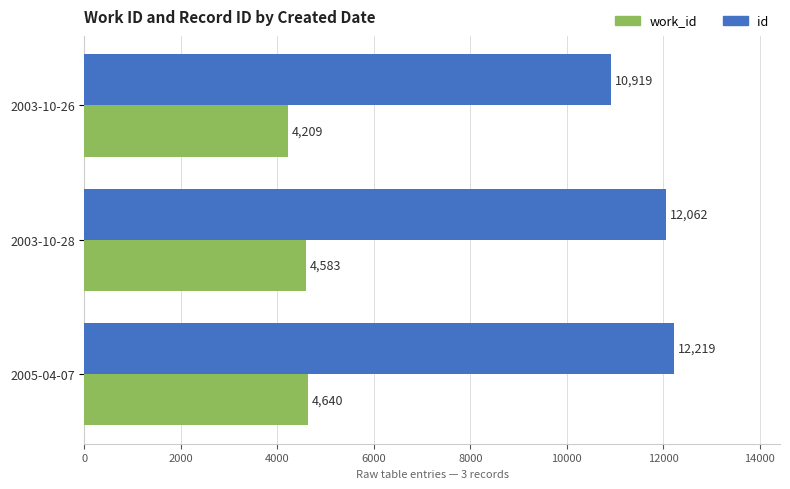

True or false: id has a value of 7206 at 2003-10-28.

False